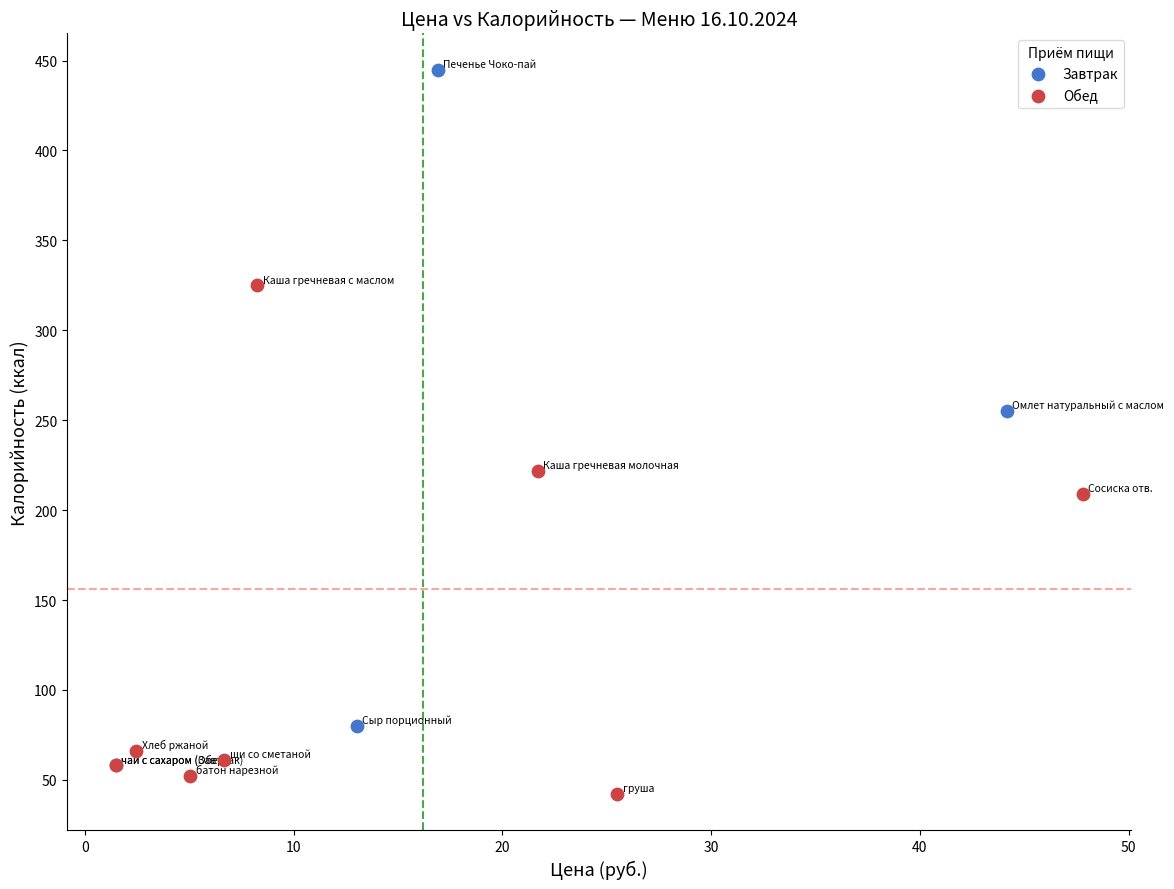

Which series has the largest Y range (max minus min)?

Завтрак